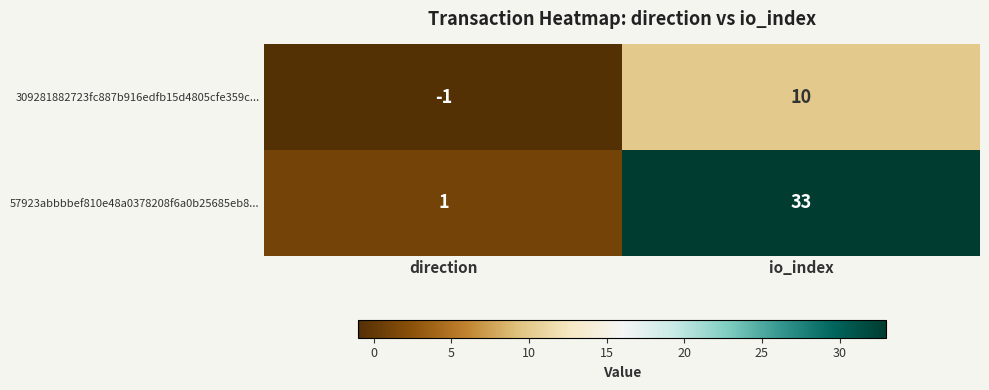

Rank the series at io_index from highest to lowest value.

57923abbbbef810e48a0378208f6a0b25685eb8..., 309281882723fc887b916edfb15d4805cfe359c...